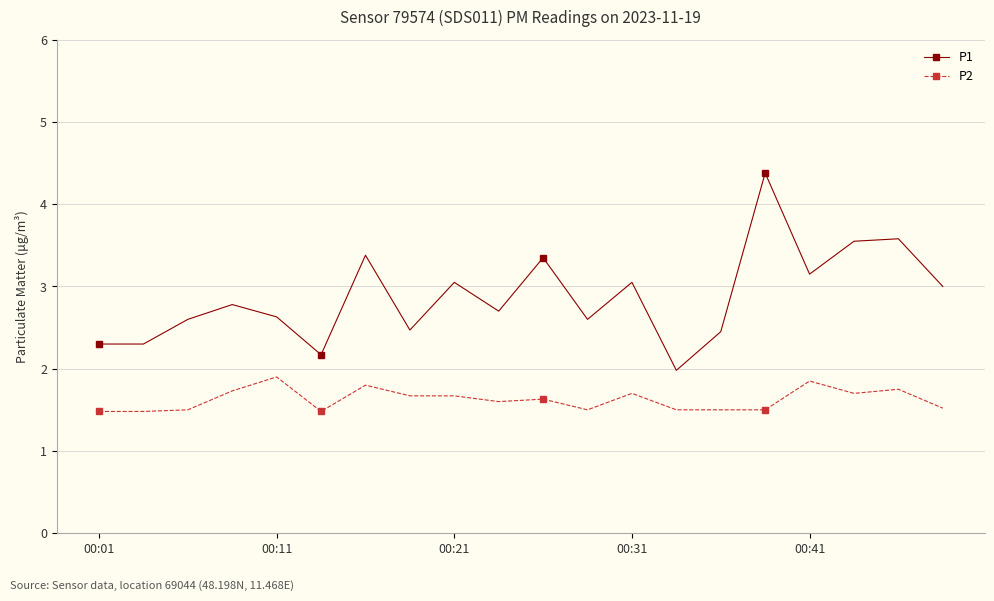

Rank the series by their average value, from highest to lowest.

P1, P2